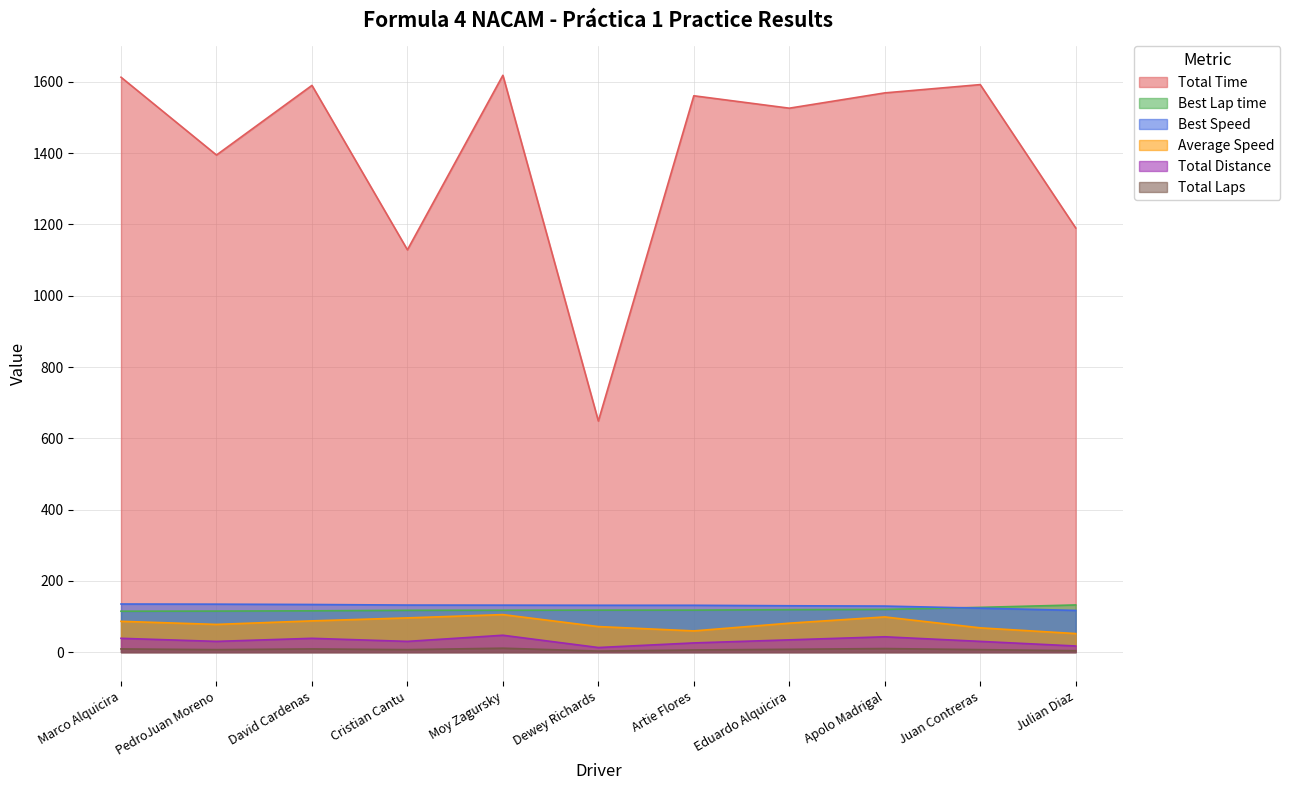

What is the difference between the maximum and minimum values in the Total Laps series?

8.0